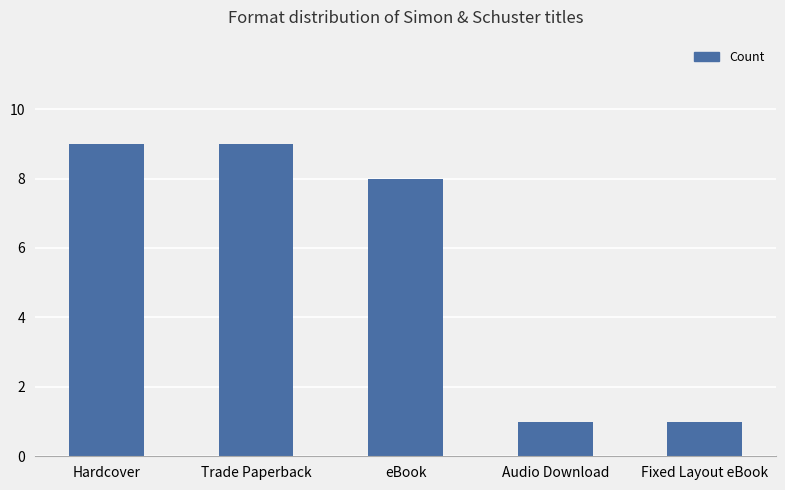

What is the minimum value shown in the chart?

1